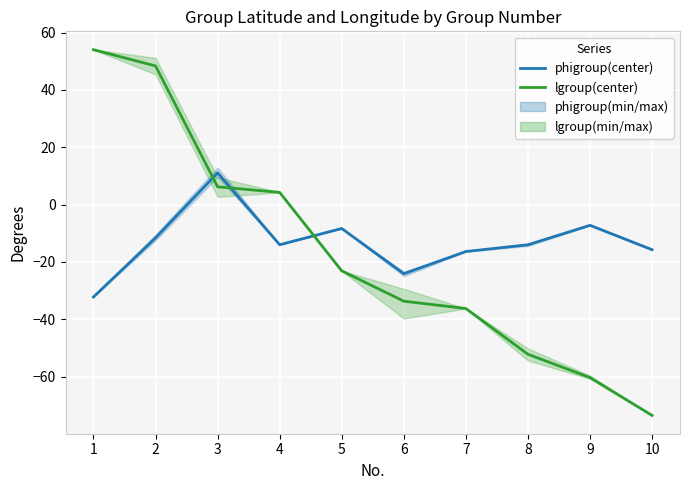

What is the value of the phigroup(center) point at the 3rd from the left?

11.1